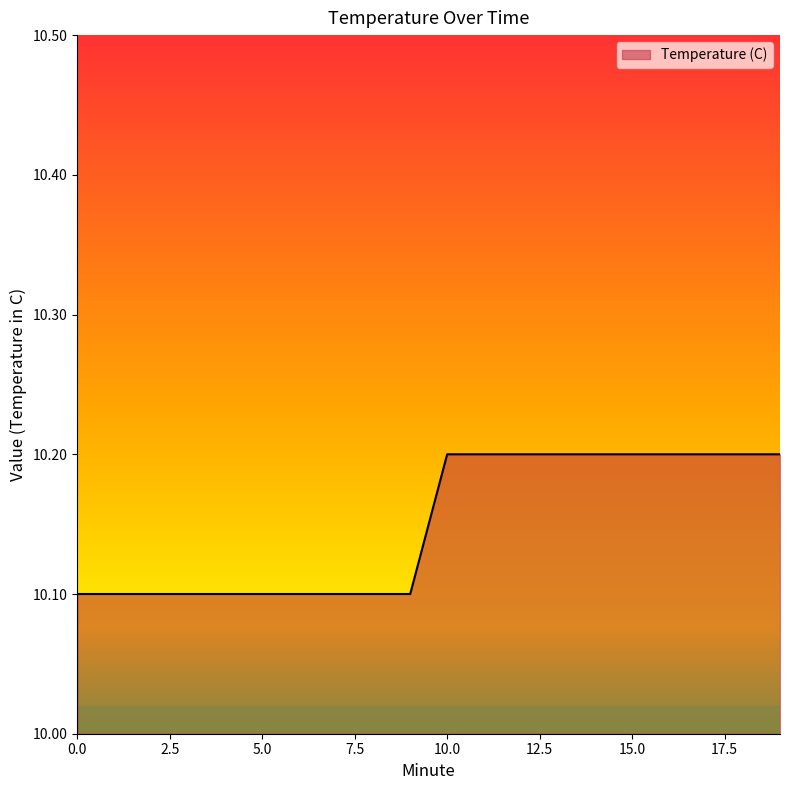

What is the maximum value shown in the chart?

10.2